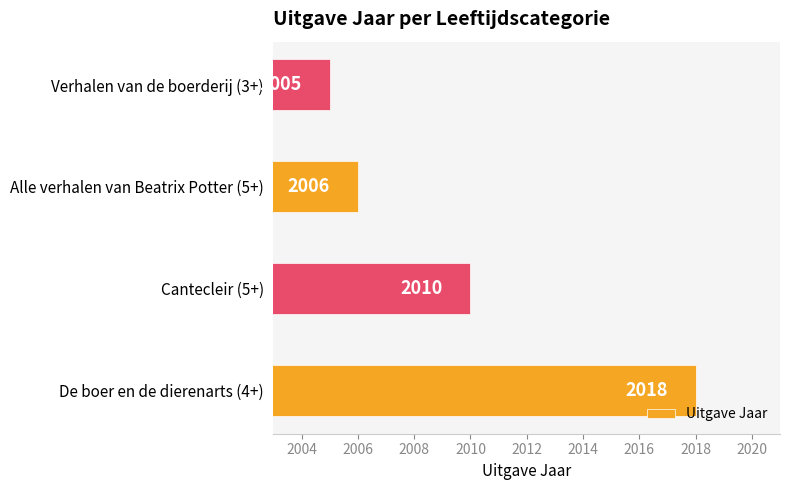

The value at Verhalen van de boerderij (3+) is 2005. True or false?

True